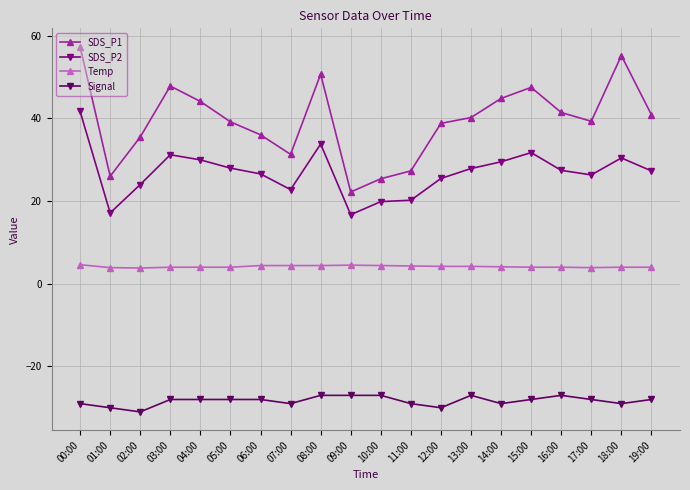

Which series changed the most between 14:00 and 19:00?

SDS_P1